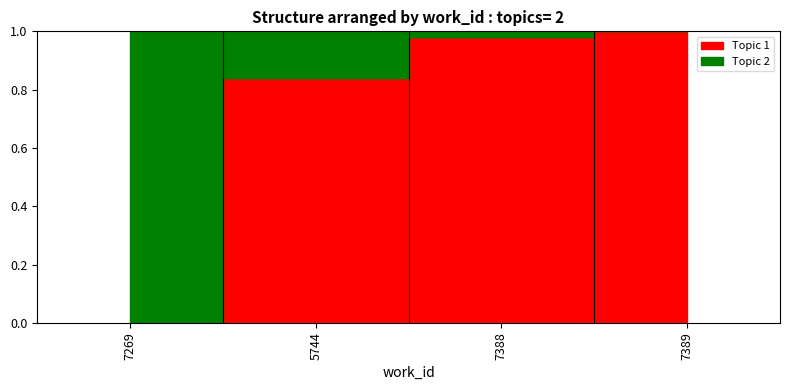

List the labels in order of value, smallest first.

7269, 5744, 7388, 7389